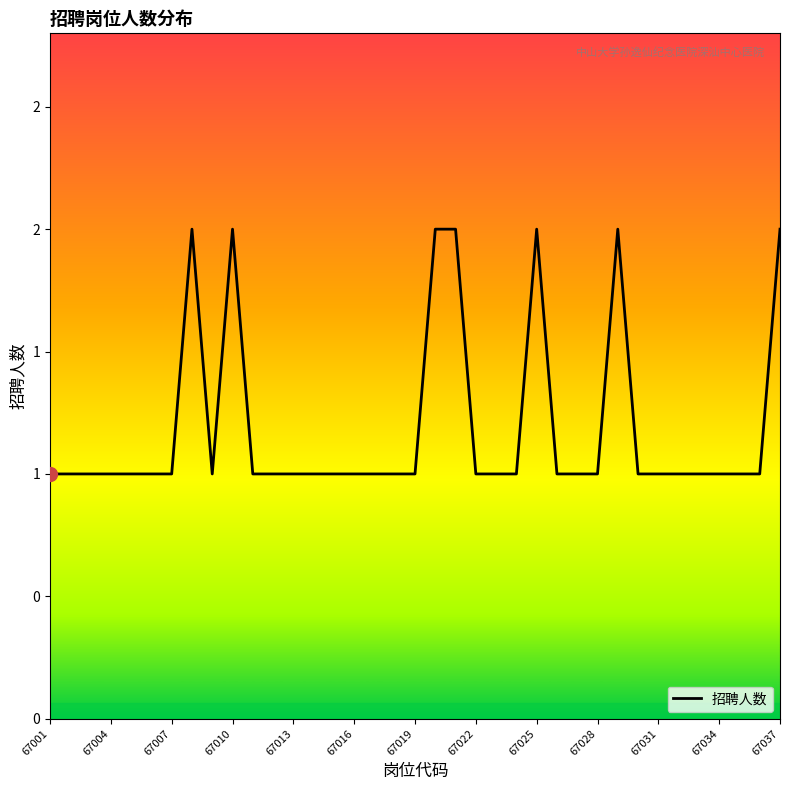

Does the chart have visible grid lines?

No